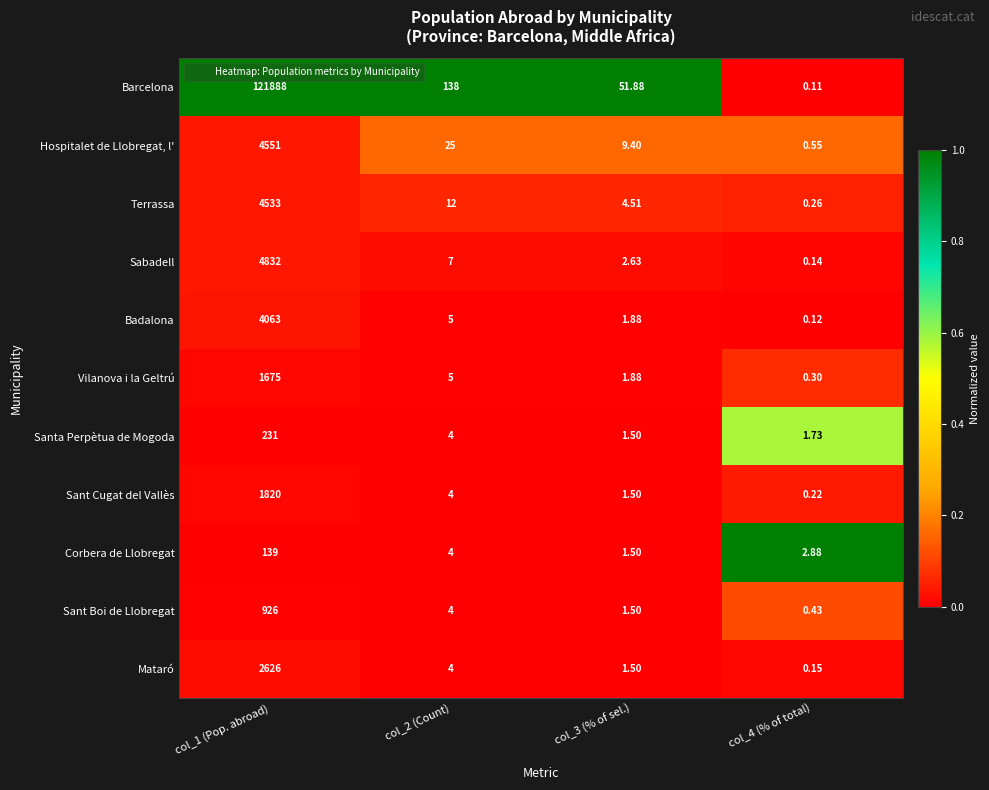

Which series changed the most between col_1 (Pop. abroad) and col_4 (% of total)?

Barcelona